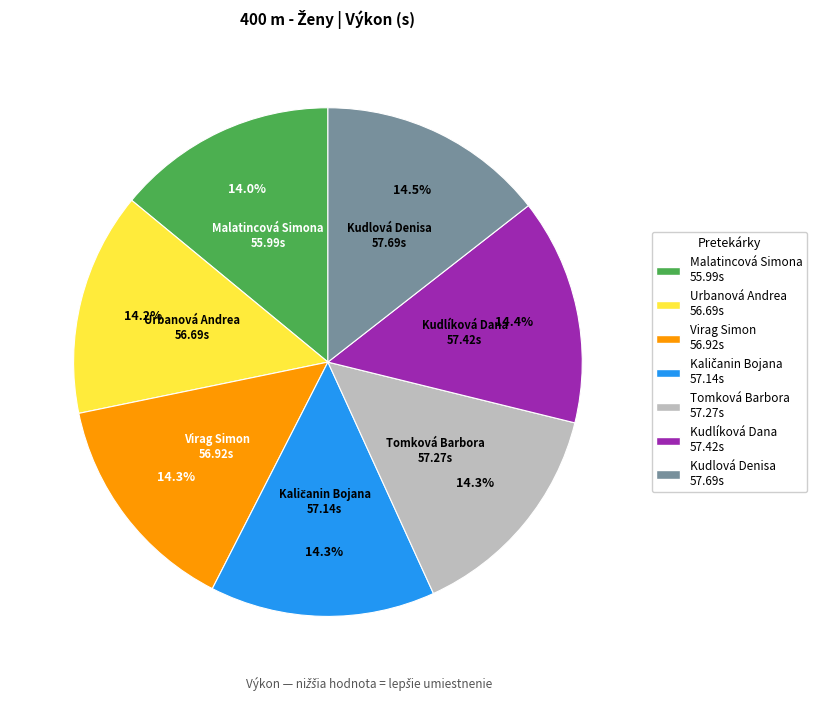

Count the number of slices in the pie.

7